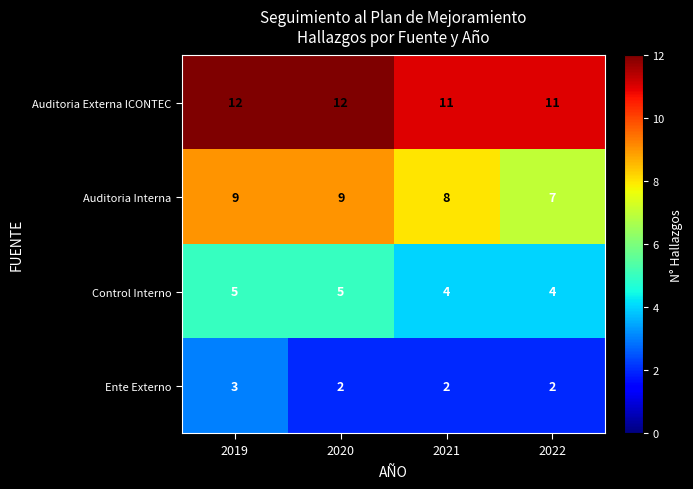

Rank the series by their maximum value, from lowest to highest.

Ente Externo, Control Interno, Auditoria Interna, Auditoria Externa ICONTEC